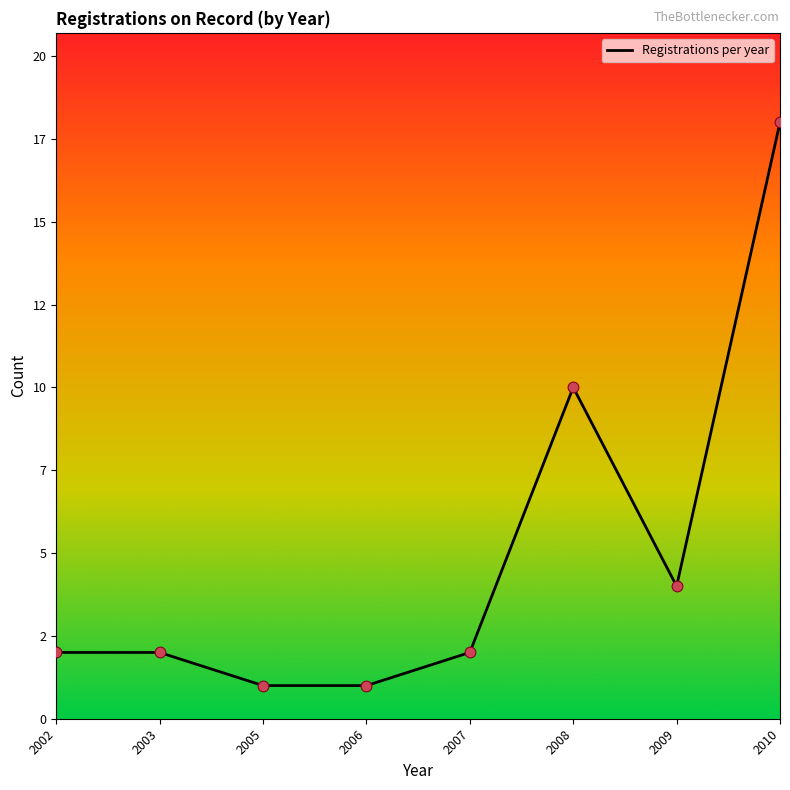

What is the change in value from 2003 to 2008?

+8